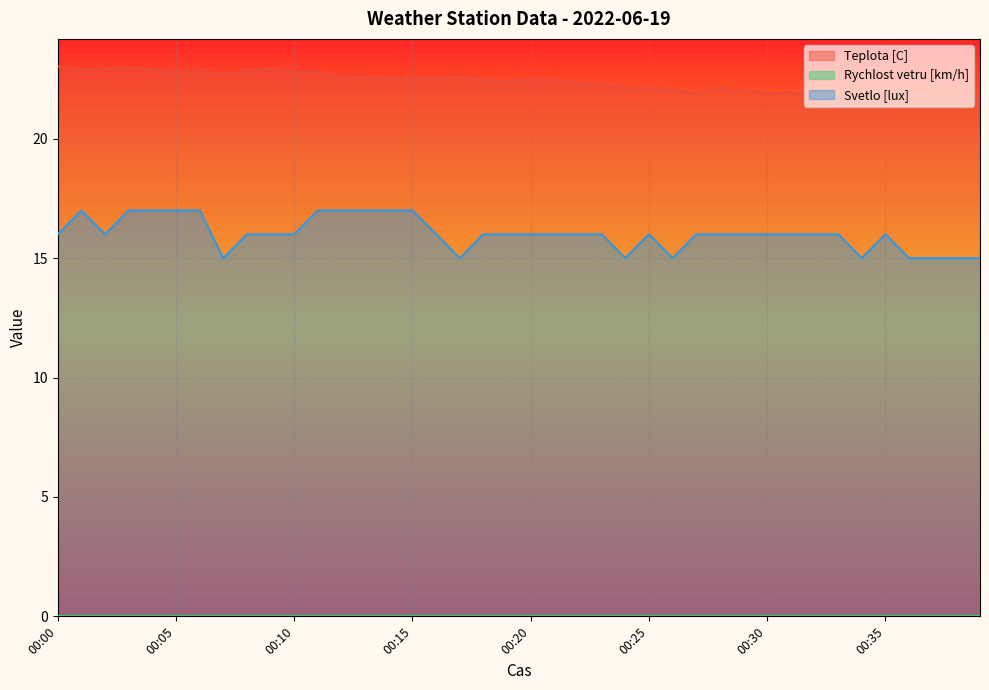

At which category does Svetlo [lux] reach its first local valley?

00:02